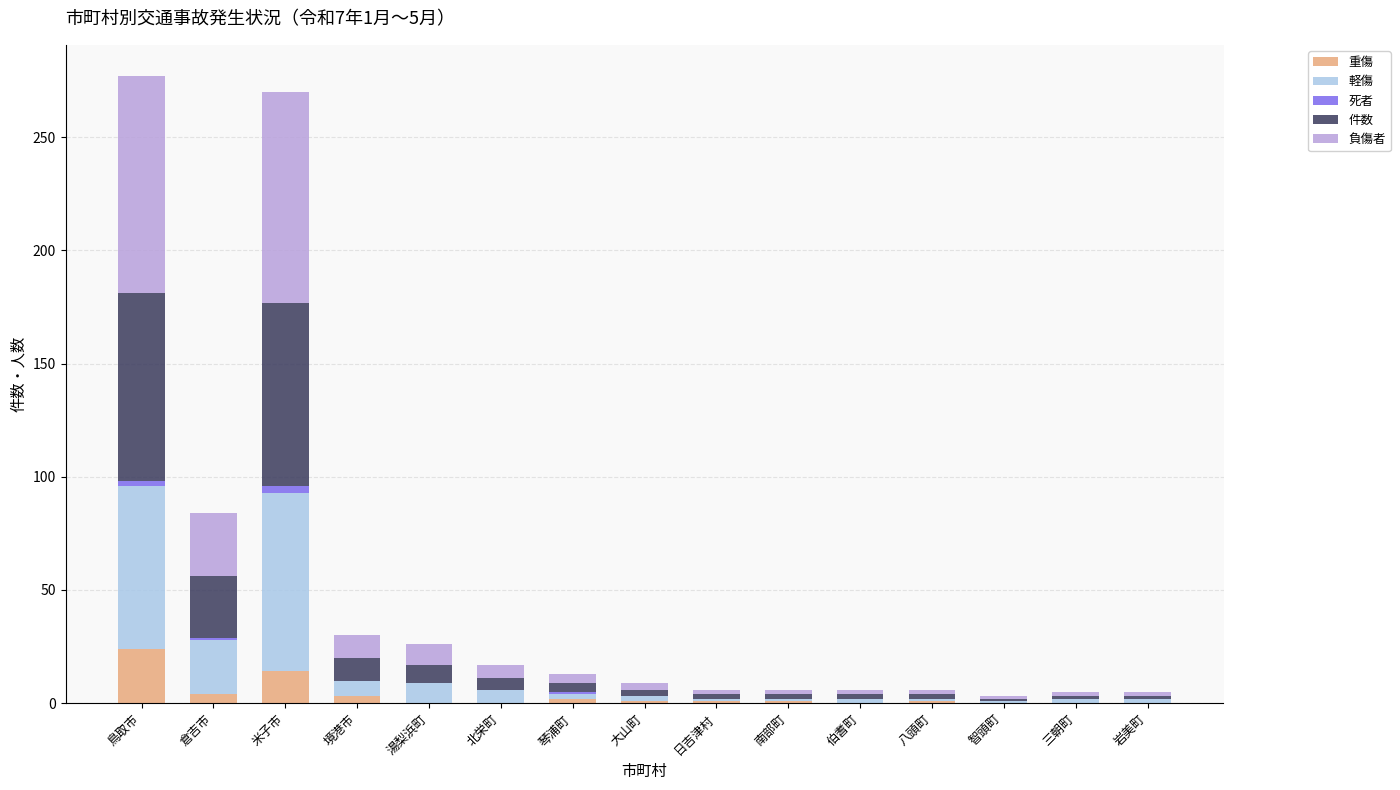

The value of 重傷 at 岩美町 is 9. True or false?

False